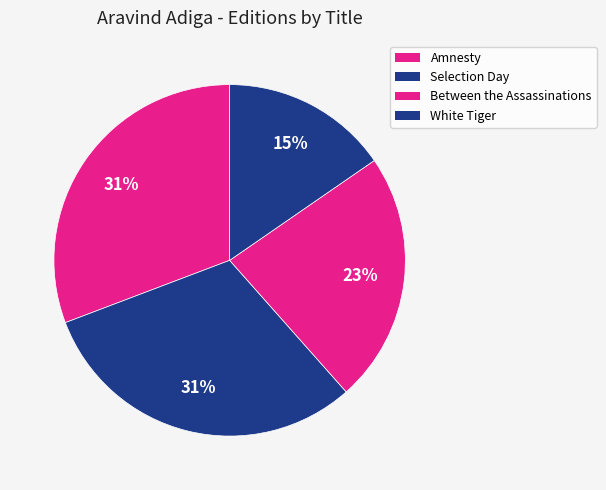

Is there a majority slice in this chart?

No